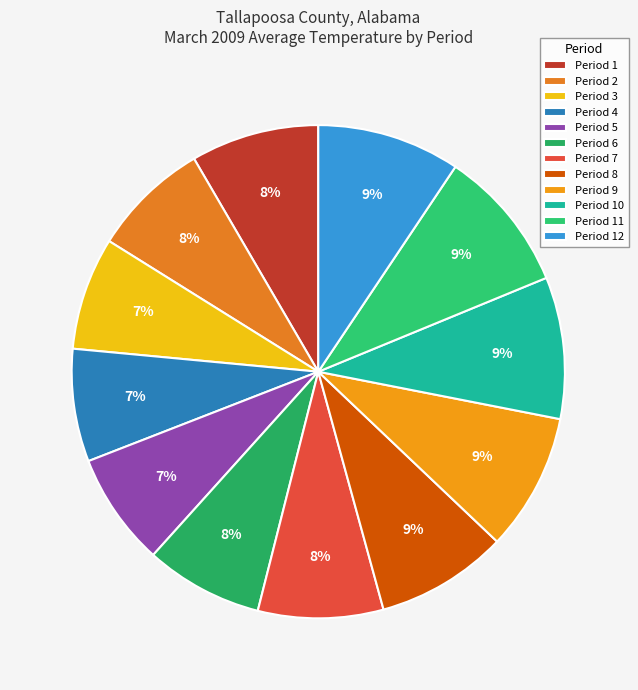

True or false: Period 10 accounts for 18% of the total.

False